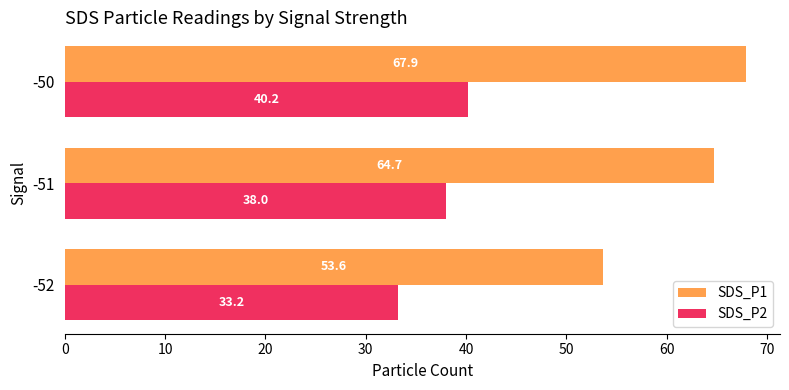

What is the greatest value displayed?

67.9